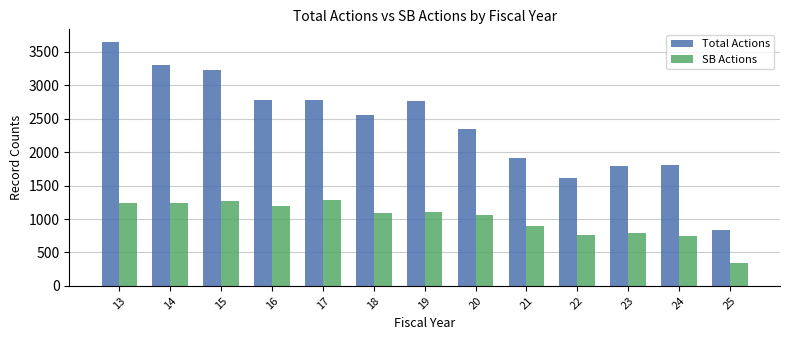

What is the value of the Total Actions bar at the 11th from the left?

1787